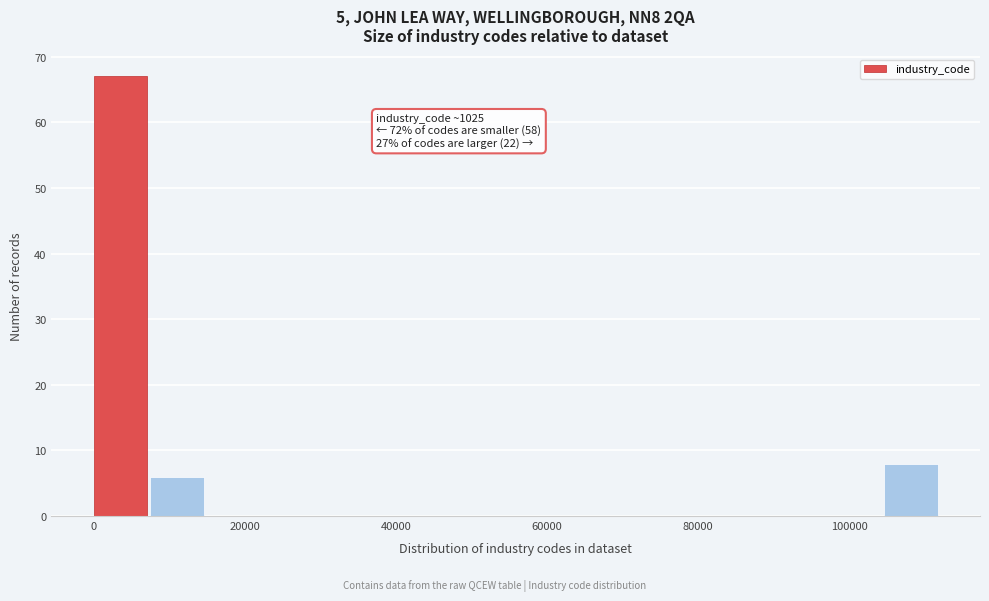

Around what value on the x-axis is the tallest bar? Give the approximate position of its centre, as read against the axis.

4000